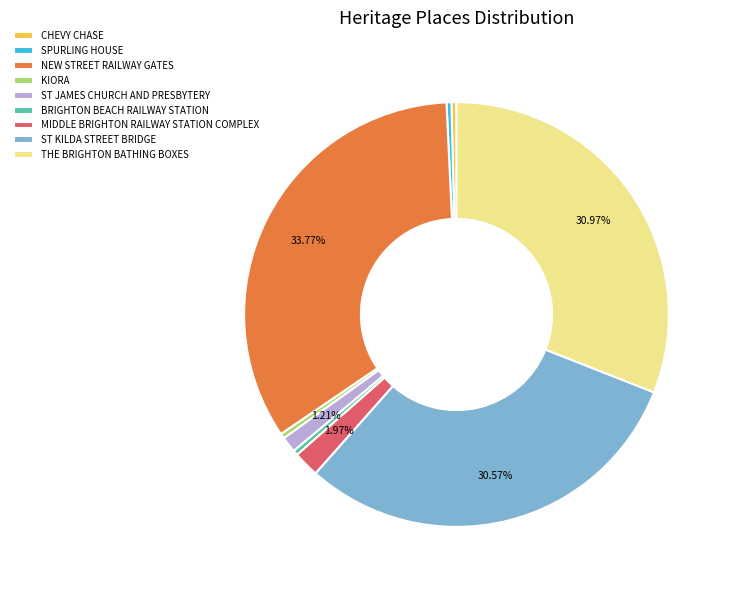

Approximately how many times larger is the value at THE BRIGHTON BATHING BOXES compared to NEW STREET RAILWAY GATES?

0.9